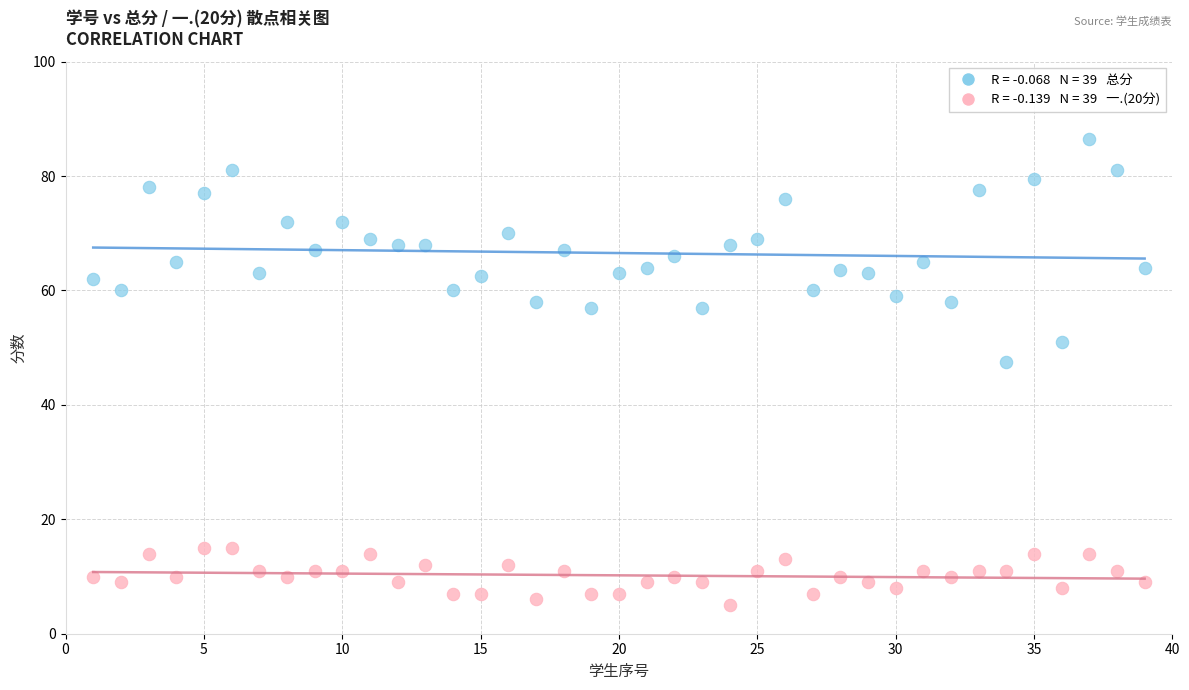

Across all series, what Y value is closest to 45?

47.5